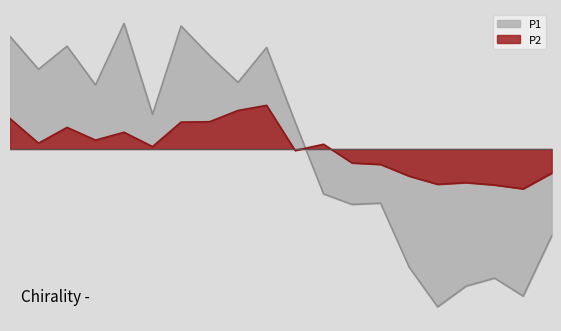

What is the minimum value for P1?

-21.7